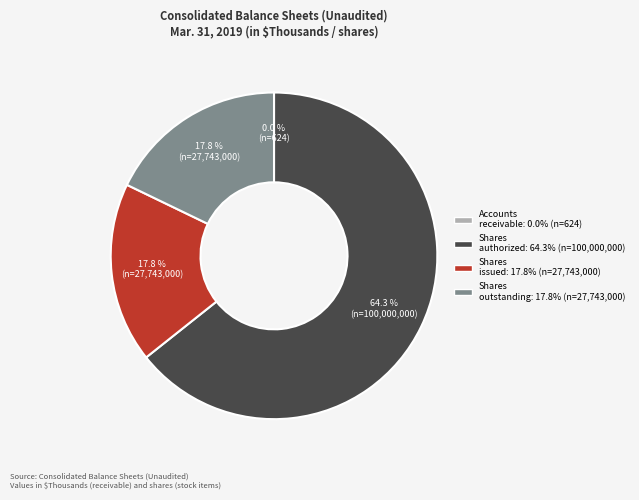

Is there a majority slice in this chart?

Yes